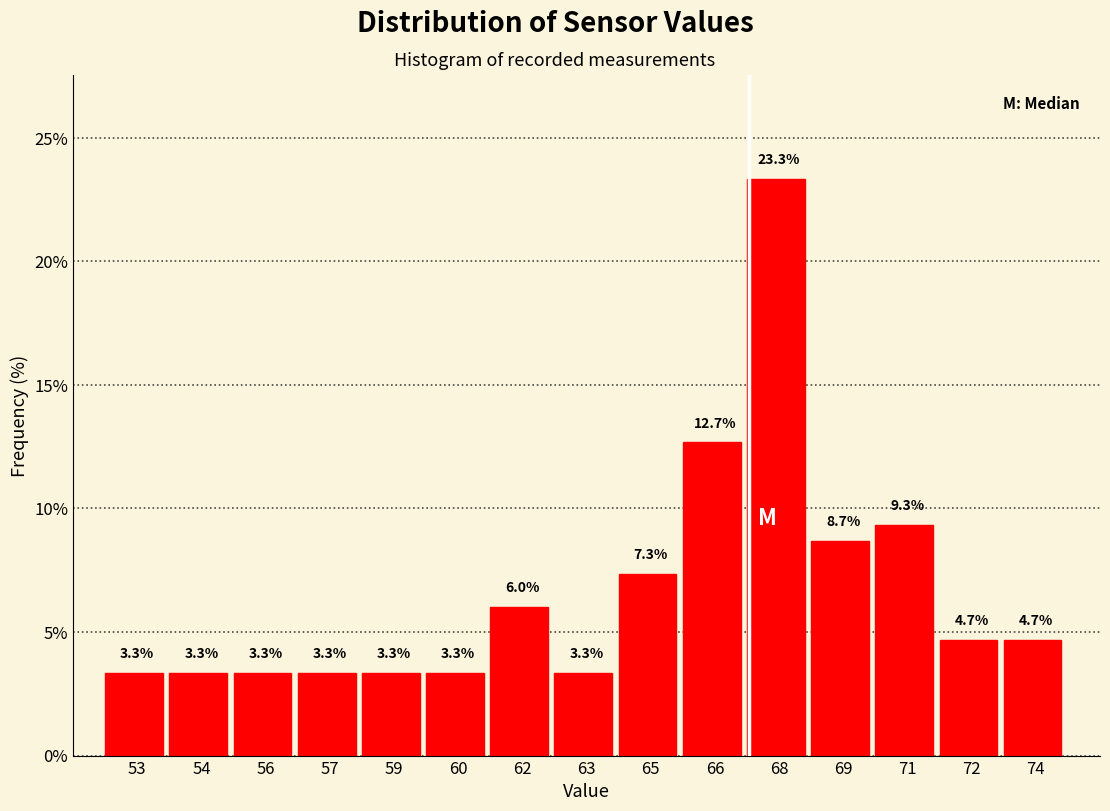

Reading left to right, list all the values displayed in this chart.

53=3.3	54=3.3	56=3.3	57=3.3	59=3.3	60=3.3	62=6.0	63=3.3	65=7.3	66=12.7	68=23.3	69=8.7	71=9.3	72=4.7	74=4.7